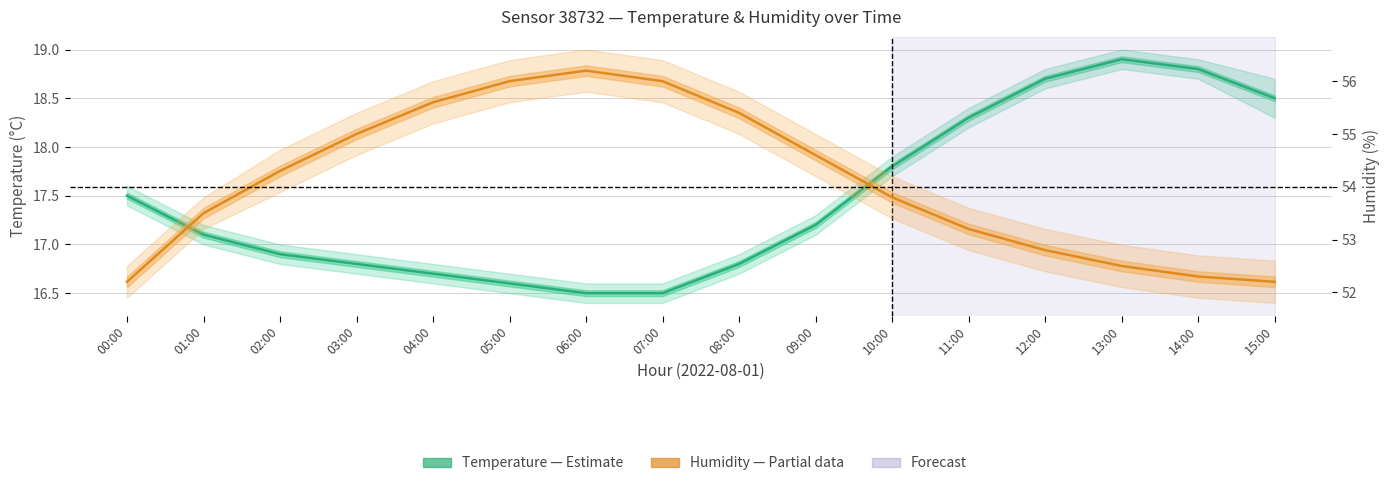

Is it true that Temperature (°C) equals 16.5 at 06:00?

True